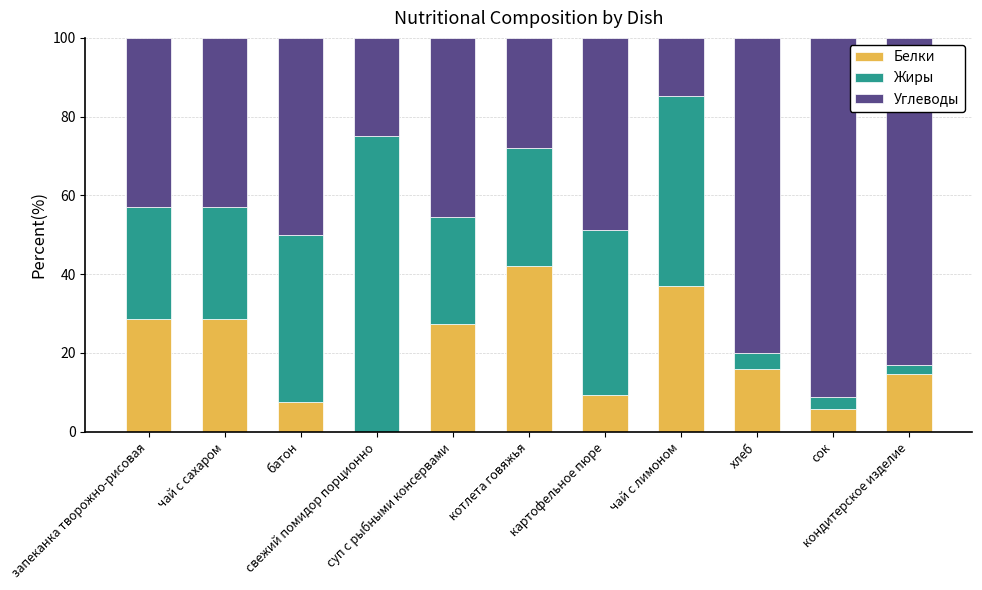

What is the sum of all Белки values?

216.8